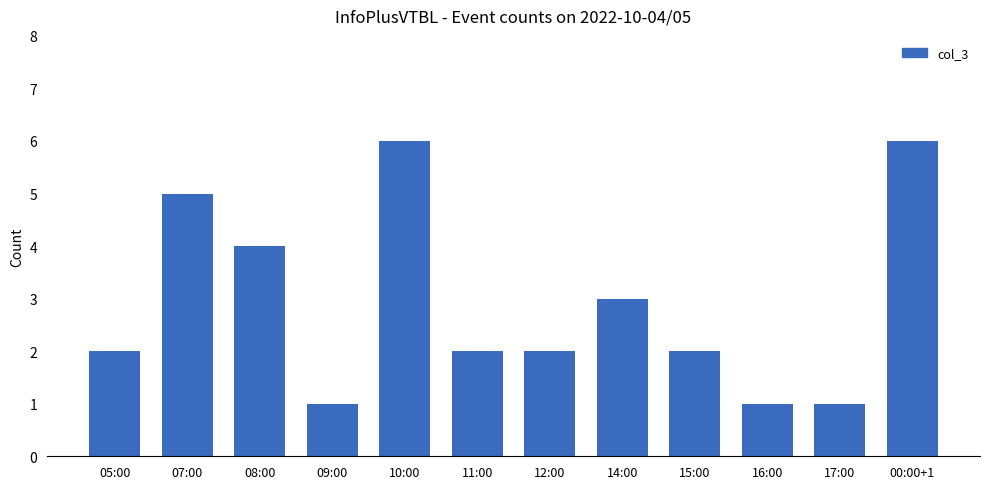

Count the values in the range 2 to 5.

7